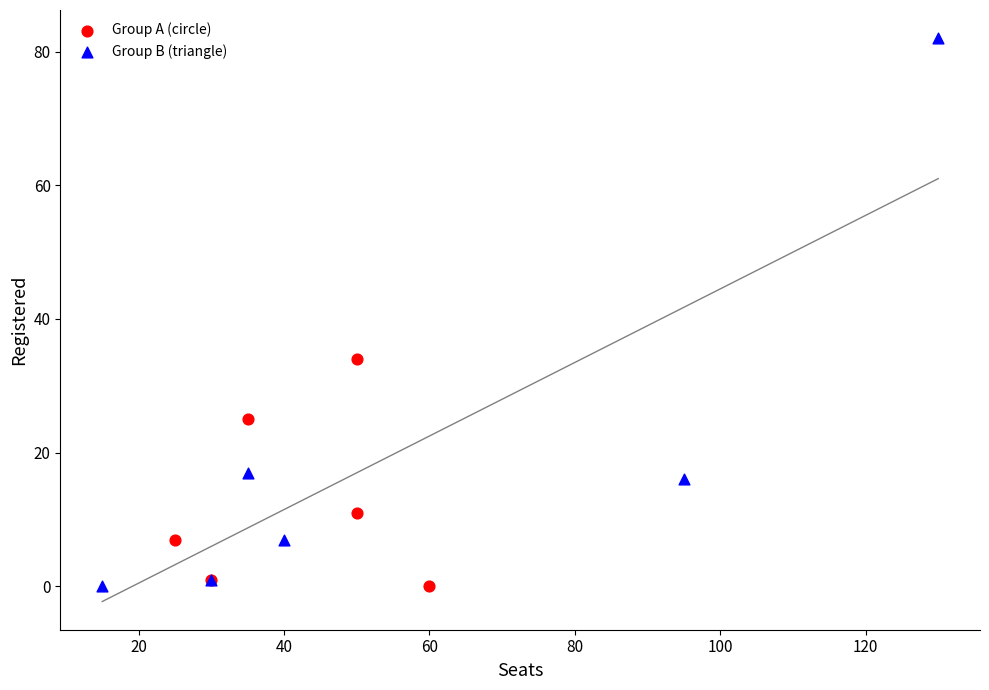

Which series has the largest Y range (max minus min)?

Group B (triangle)